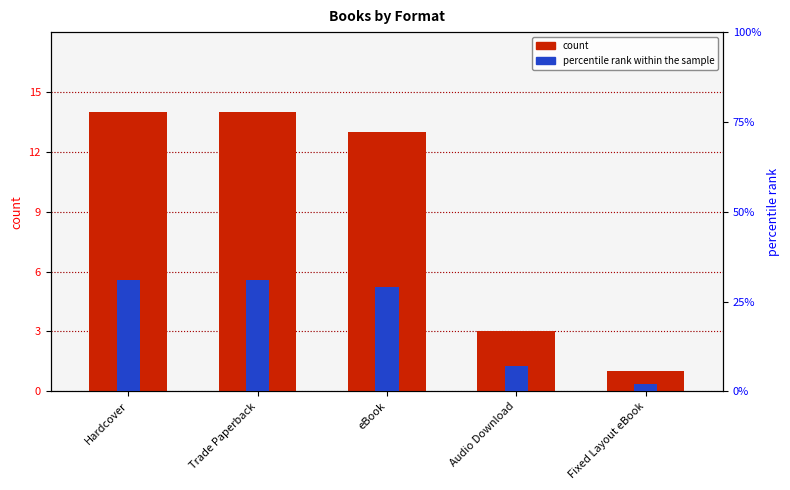

How many bars are there in each group?

2